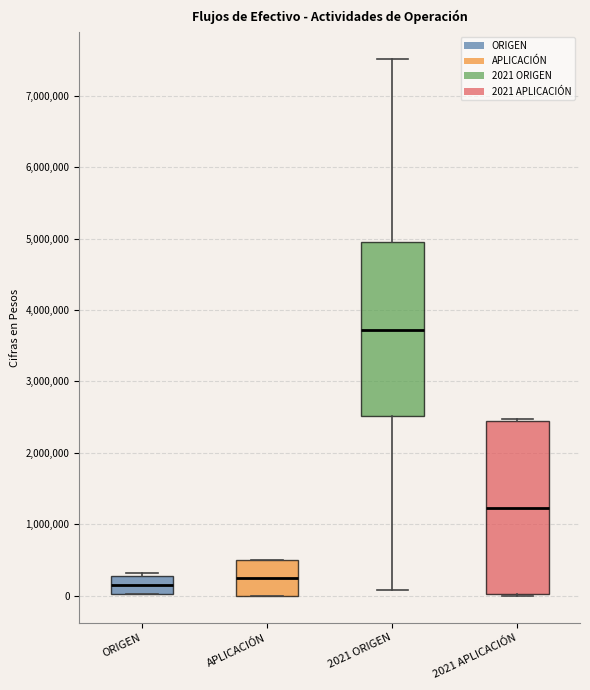

Where is the upper edge of the box for APLICACIÓN on the y-axis? The values are not printed on the chart, so give them approximately, as read against the axis.

500000